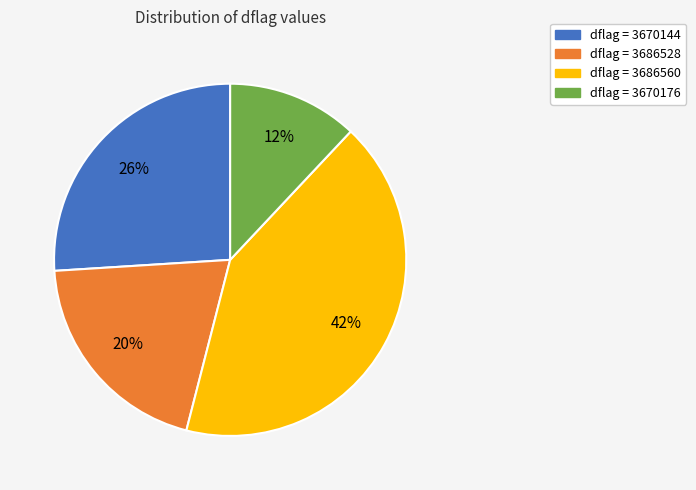

The dflag = 3686560 slice represents 42% of the pie. True or false?

True